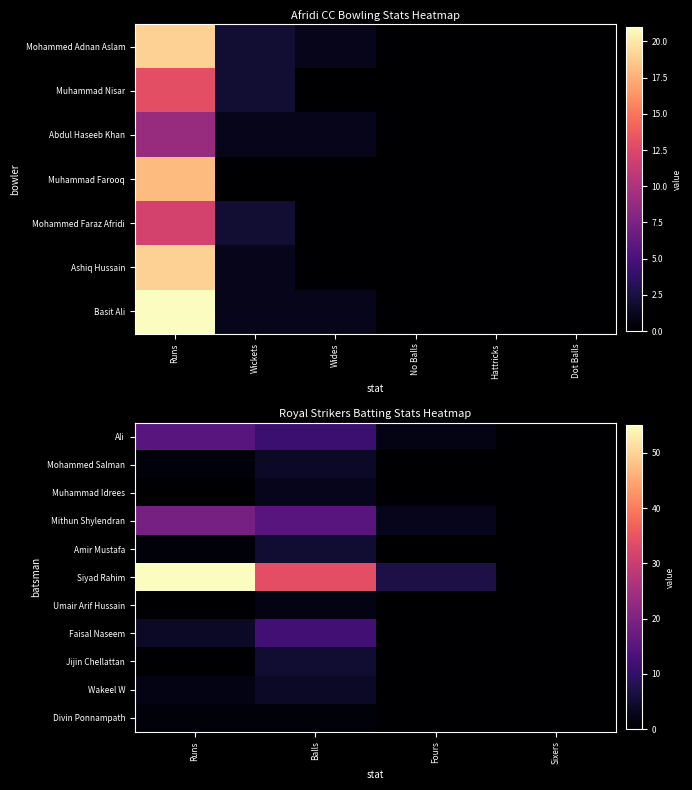

The value of Divin Ponnampath at Runs is 0. True or false?

False